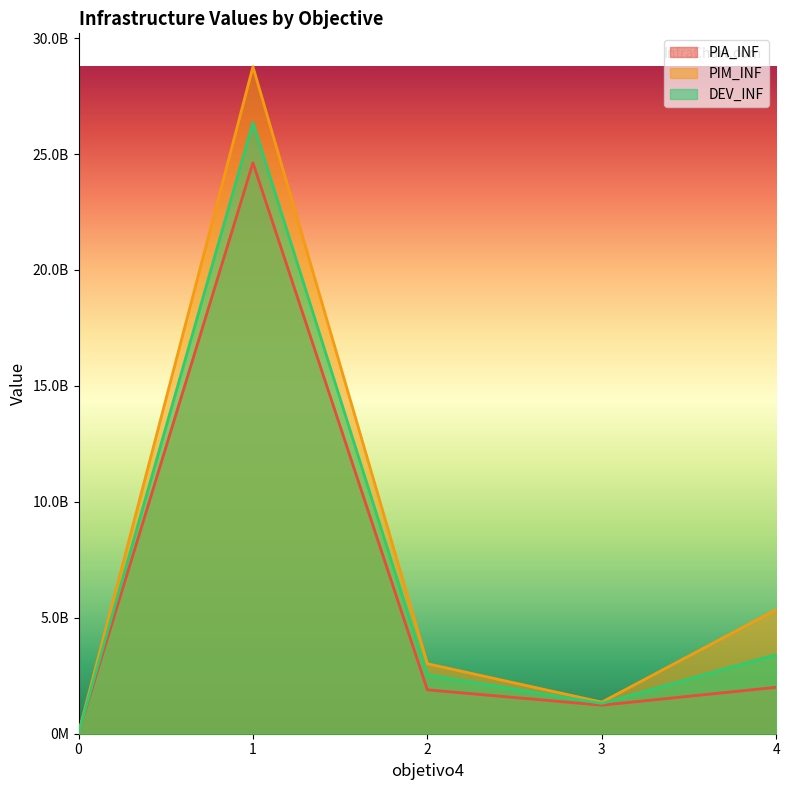

What is the sum of all PIM_INF values?

38527613565.1